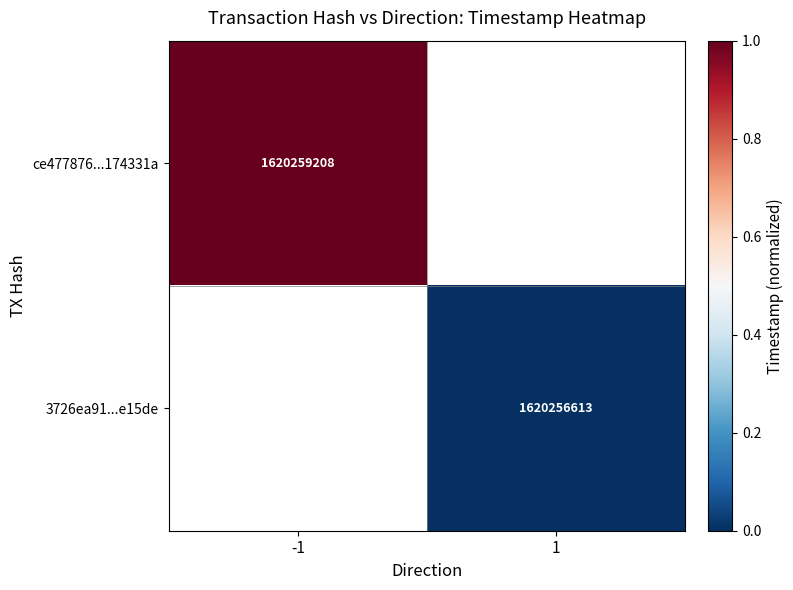

The 3726ea91...e15de series shows 2551979955 at 1. True or false?

False